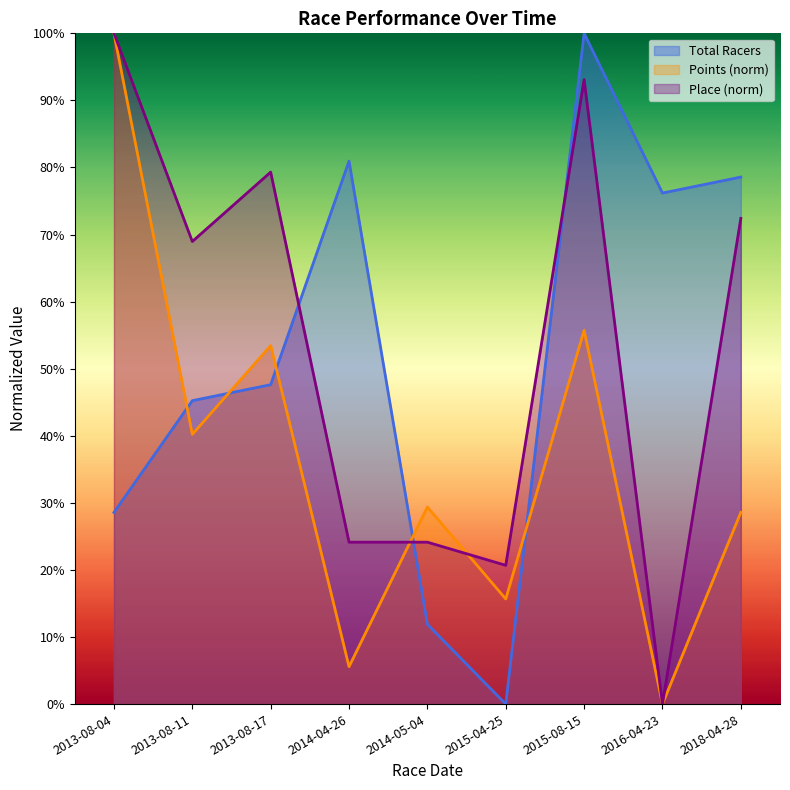

Reading right to left, transcribe all the data shown in this chart.

Total Racers: 78.6	76.2	100.0	0.0	11.9	81.0	47.6	45.2	28.6
Points: 28.6	0.0	55.7	15.7	29.4	5.6	53.5	40.2	100.0
Place: 72.4	0.0	93.1	20.7	24.1	24.1	79.3	69.0	100.0